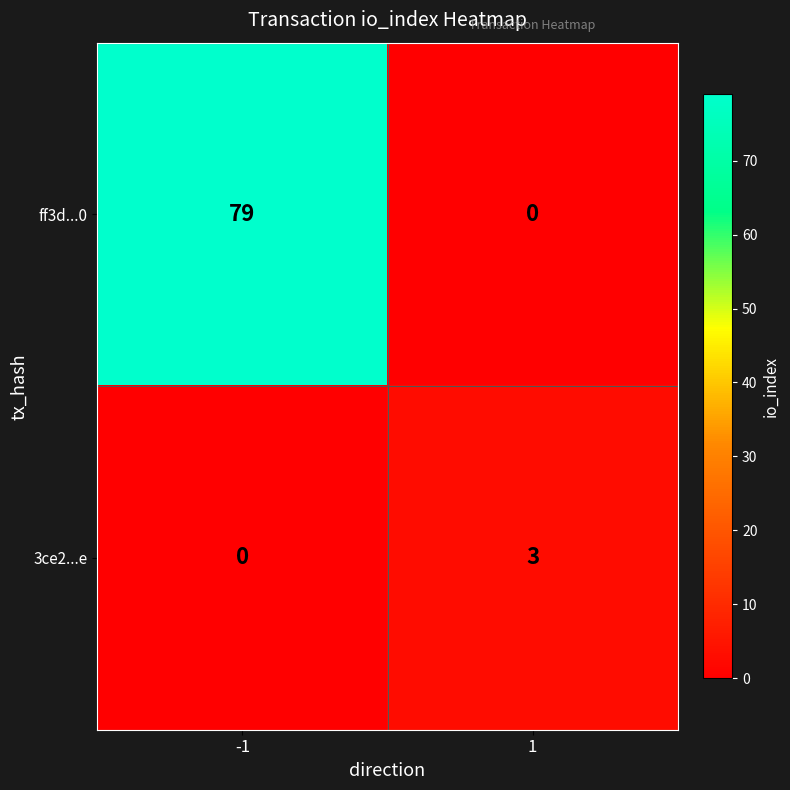

What is the sum of all ff3d...0 values?

79